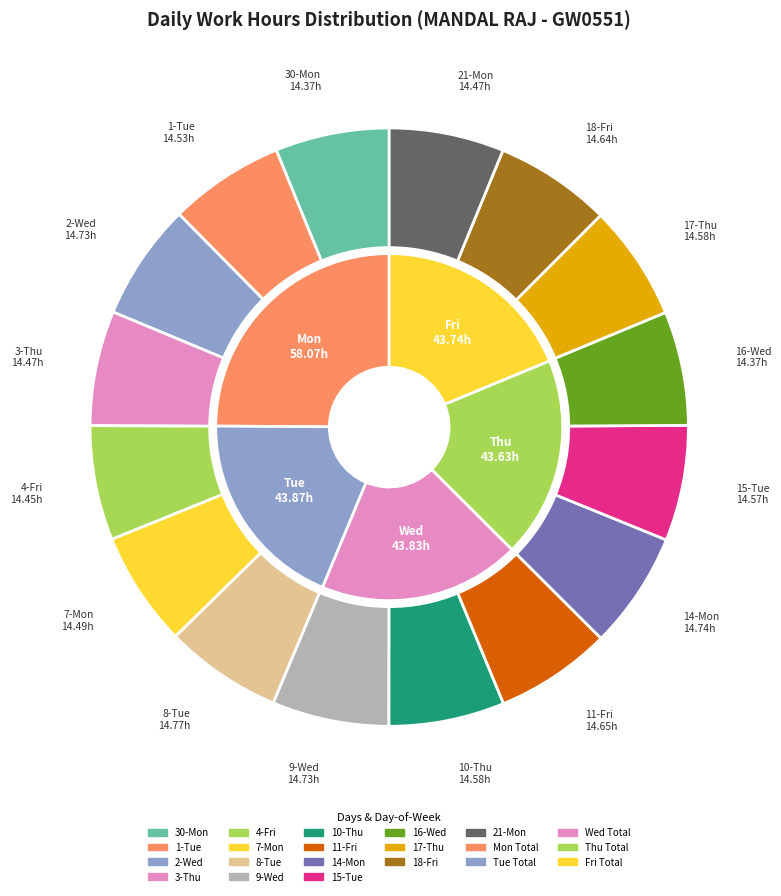

Combined, do 14-Mon and 21-Mon account for over 50%?

No